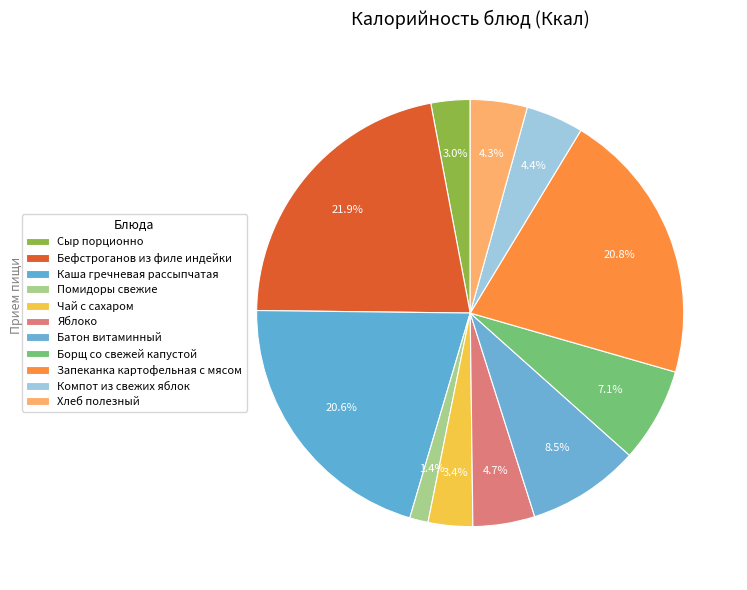

To the nearest percent, what is the difference between the Запеканка картофельная с мясом and Яблоко slice percentages?

16%